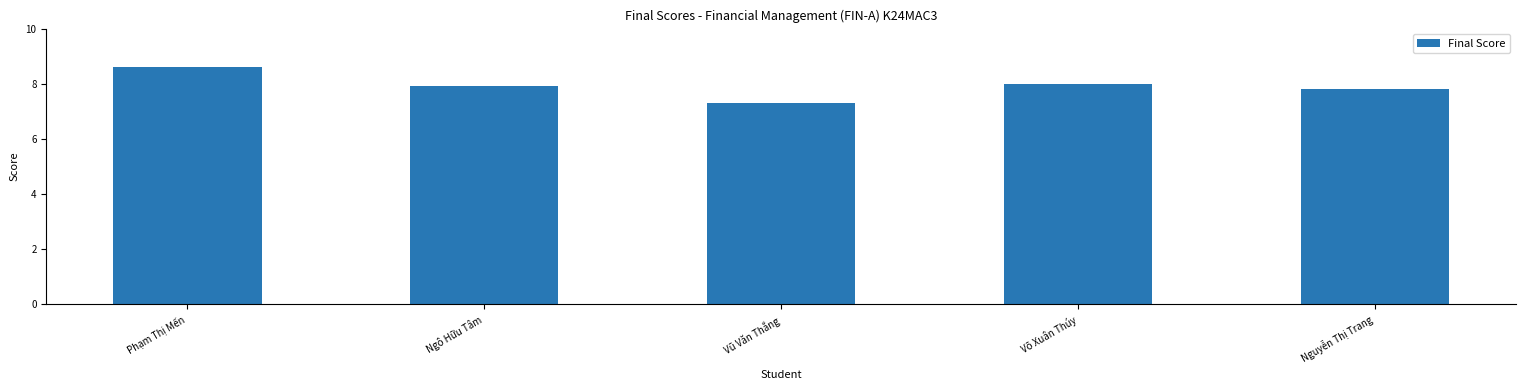

Are the bars horizontal?

No